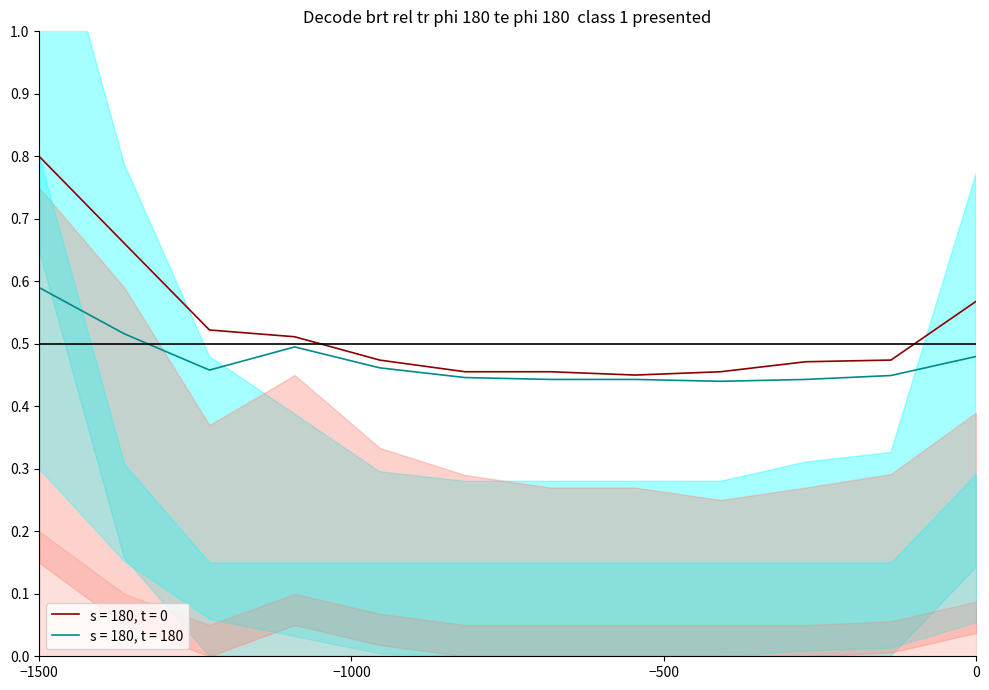

The value of s = 180, t = 180 at 0 is 0.3. True or false?

False